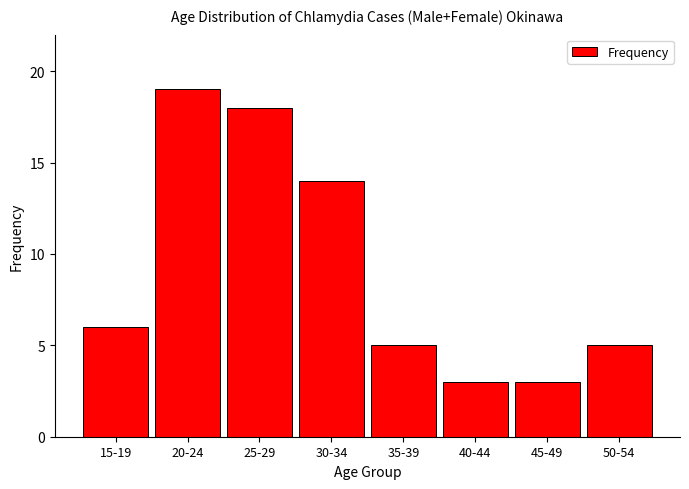

Reading left to right, transcribe all the data shown in this chart.

15-19=6	20-24=19	25-29=18	30-34=14	35-39=5	40-44=3	45-49=3	50-54=5